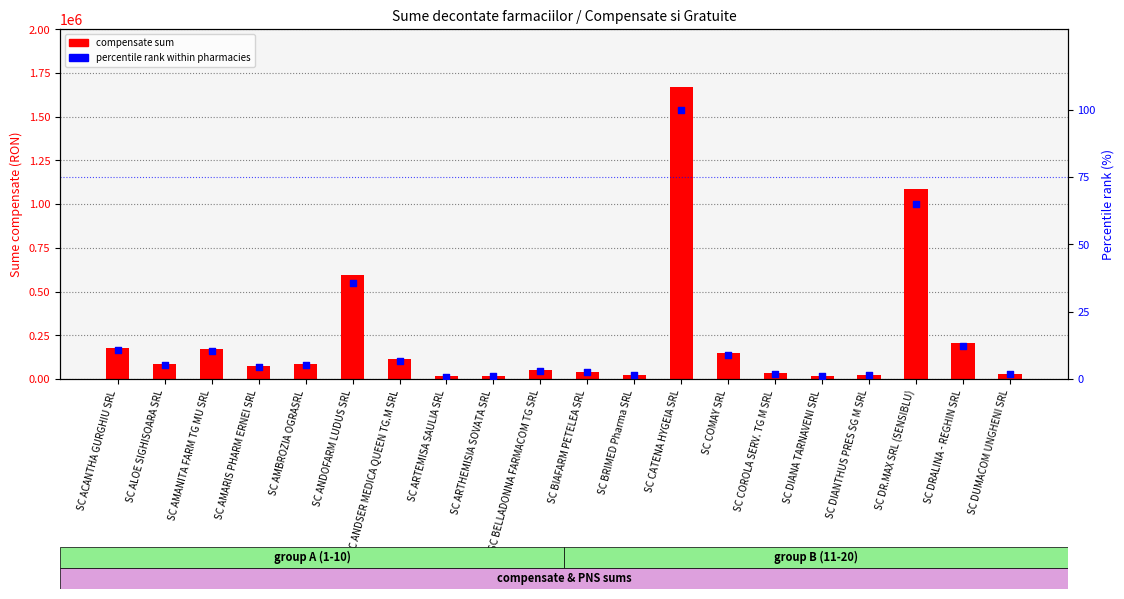

Is the value of compensate sum at SC DR.MAX SRL (SENSIBLU) greater than the value of percentile rank within pharmacies at SC DUMACOM UNGHENI SRL?

Yes